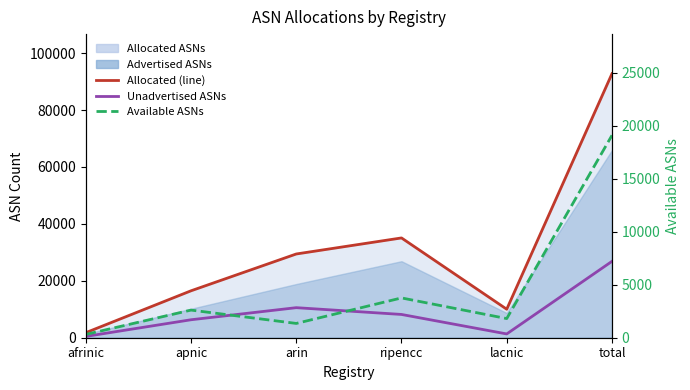

True or false: Available ASNs has a value of 311 at afrinic.

True